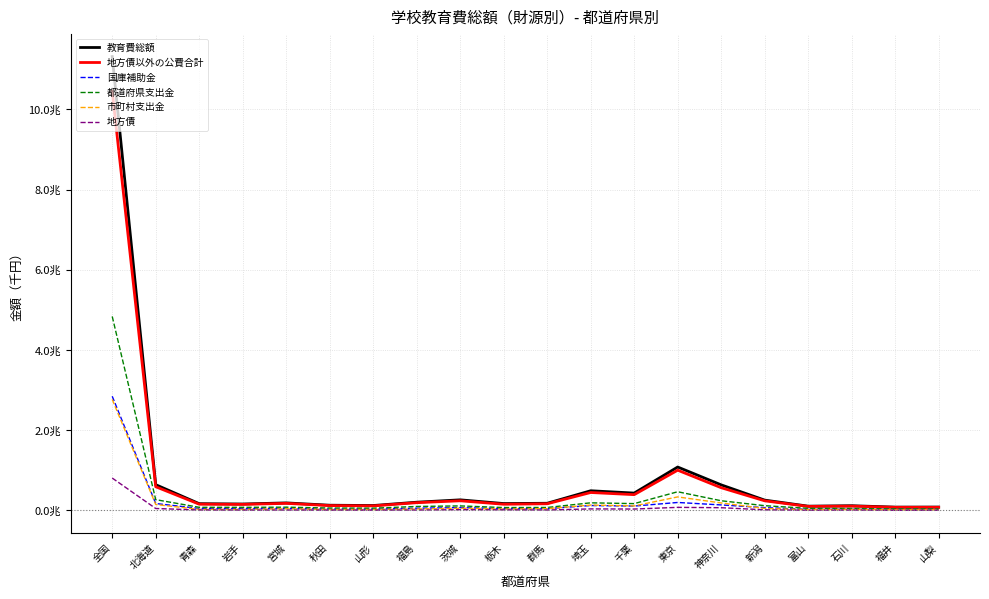

Is this an area chart (filled region under the line)?

No